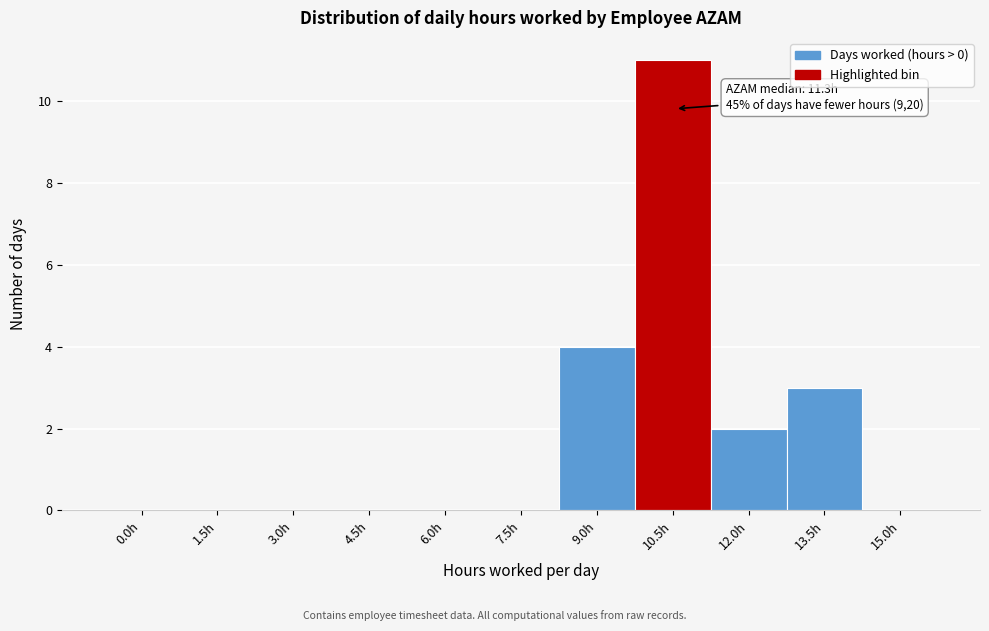

Reading right to left, extract all data points from this chart.

15.0h=0	13.5h=3	12.0h=2	10.5h=11	9.0h=4	7.5h=0	6.0h=0	4.5h=0	3.0h=0	1.5h=0	0.0h=0